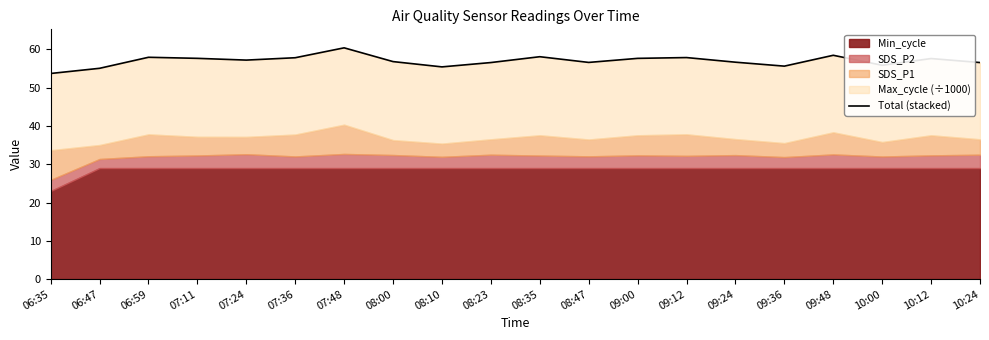

What is the difference between the maximum and minimum values?

6.7